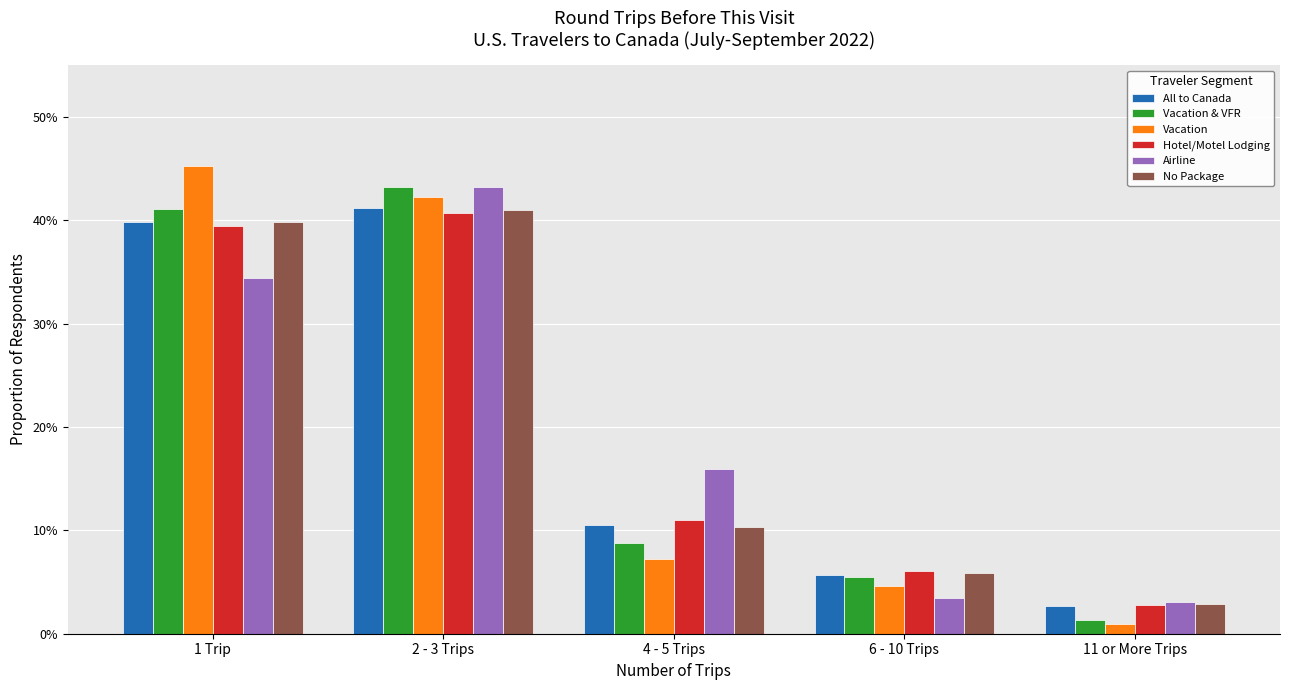

Reading right to left, what are all the values shown in this chart?

All to Canada: 0.0	0.1	0.1	0.4	0.4
Vacation & VFR: 0.0	0.1	0.1	0.4	0.4
Vacation: 0.0	0.0	0.1	0.4	0.5
Hotel/Motel Lodging: 0.0	0.1	0.1	0.4	0.4
Airline: 0.0	0.0	0.2	0.4	0.3
No Package: 0.0	0.1	0.1	0.4	0.4